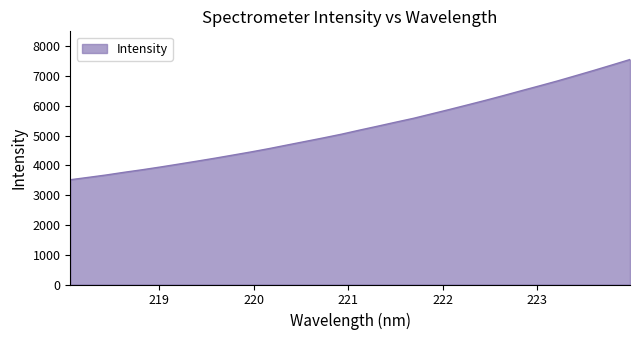

What is the smallest value displayed?

3517.4